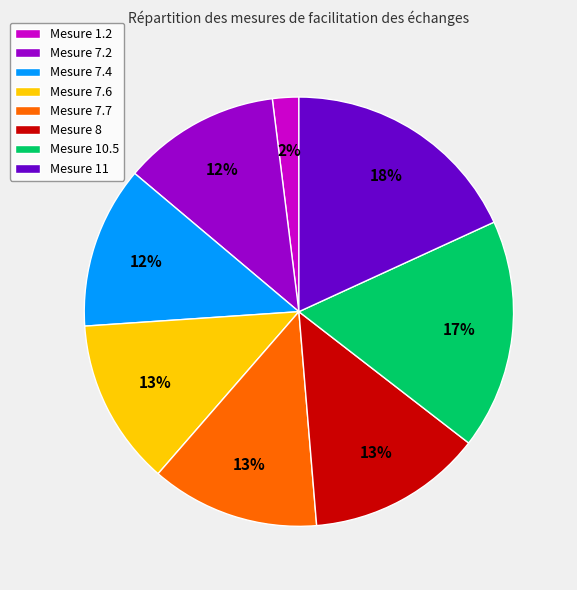

To the nearest percent, what is the average slice percentage?

12%